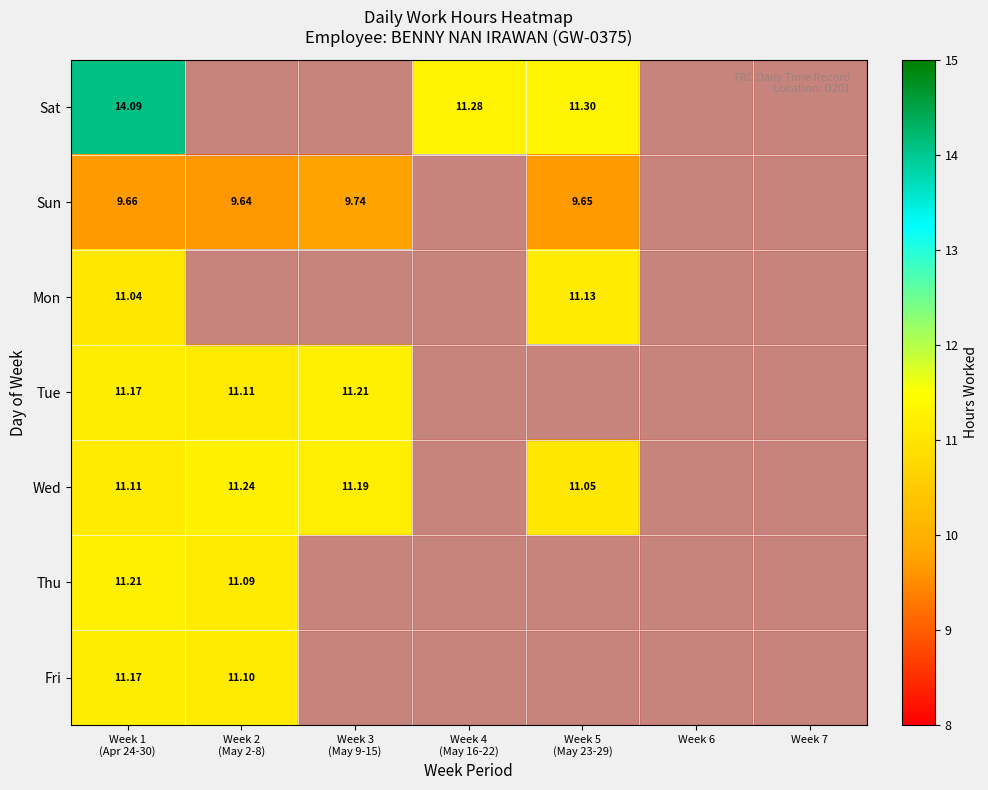

Which has a higher value, Week 5
(May 23-29) or Week 7?

Week 5
(May 23-29)